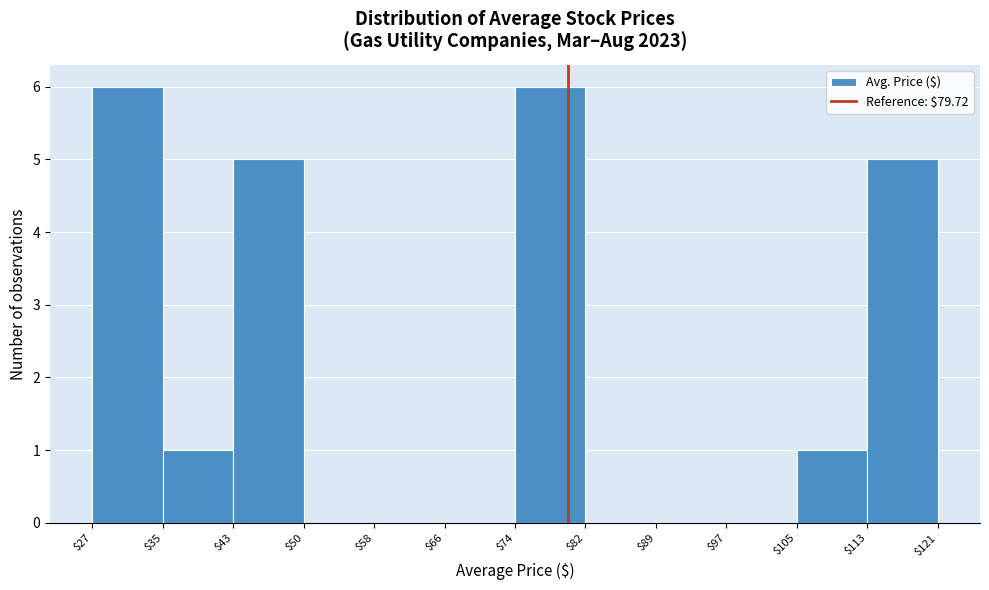

Reading left to right, list every bar in this chart as the range it spans on the x-axis followed by its height. The values are not printed on the chart, so give them approximately, as read against the axis.

$27 to $35: 6
$35 to $43: 1
$43 to $50: 5
$50 to $58: 0
$58 to $66: 0
$66 to $74: 0
$74 to $82: 6
$82 to $89: 0
$89 to $97: 0
$97 to $105: 0
$105 to $113: 1
$113 to $121: 5